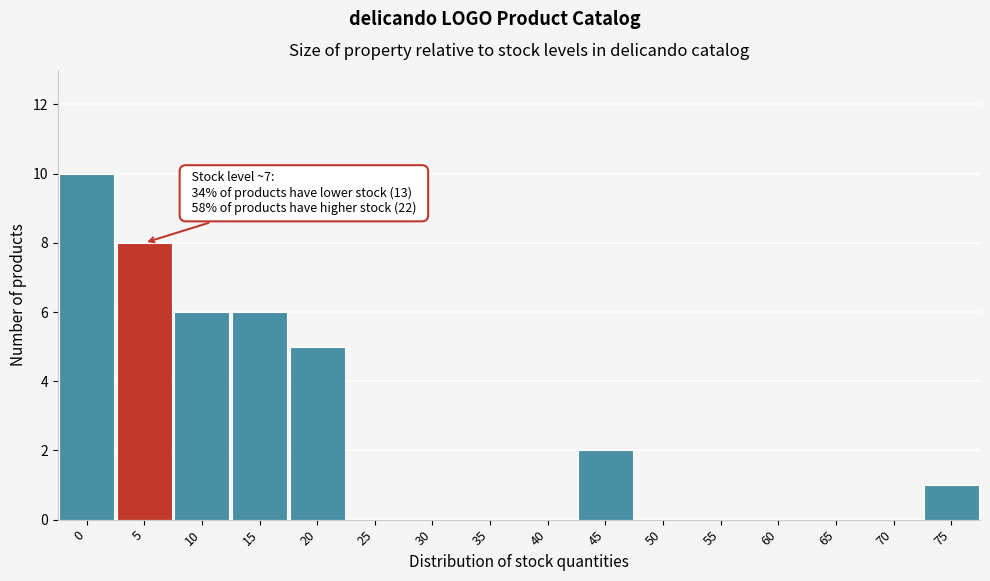

Reading right to left, list all the values displayed in this chart.

75=1	70=0	65=0	60=0	55=0	50=0	45=2	40=0	35=0	30=0	25=0	20=5	15=6	10=6	5=8	0=10